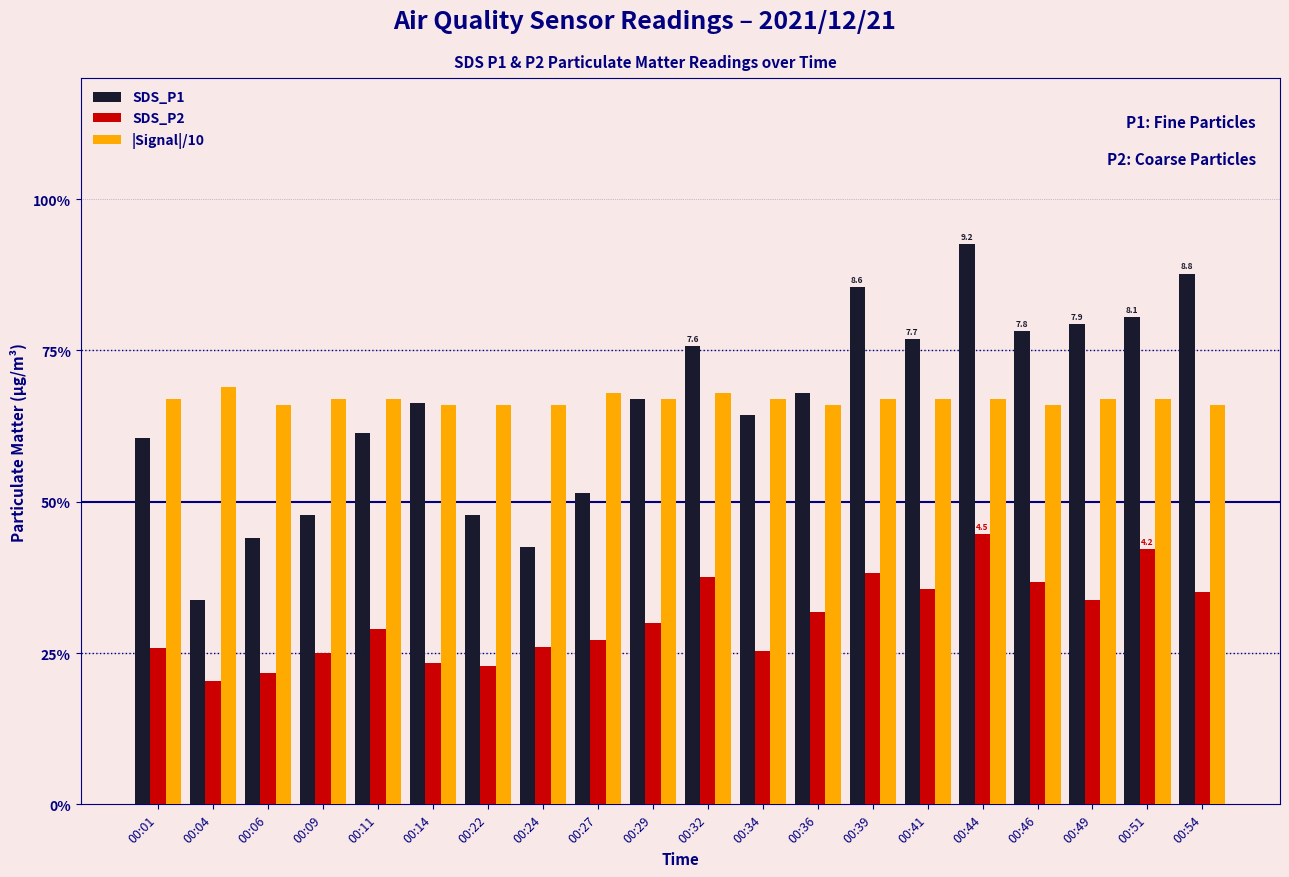

The value of |Signal|/10 at 00:24 is 6.6. True or false?

True